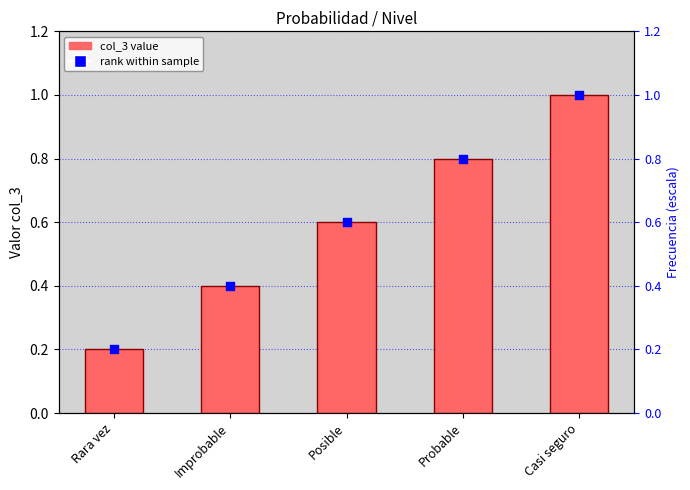

Is the value of rank (col_3 value) at Rara vez greater than the value of col_3 at Casi seguro?

No